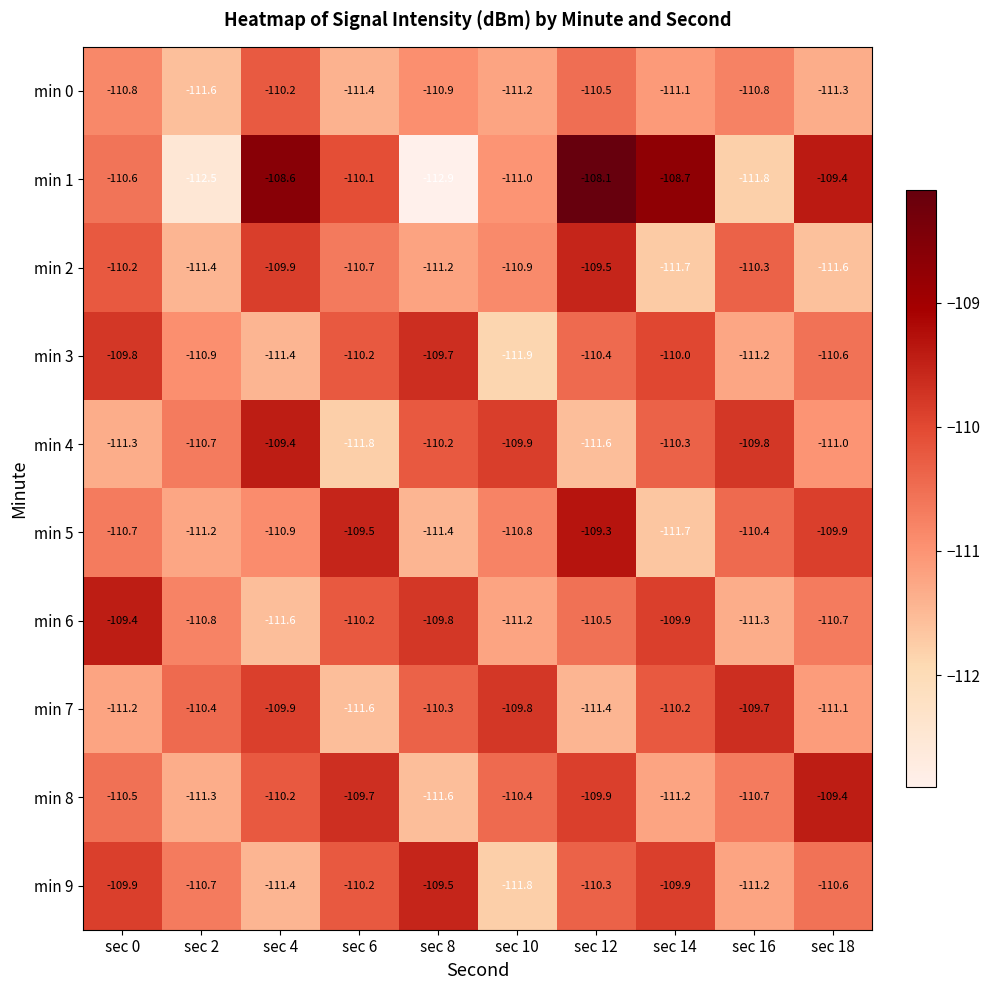

How many series are shown in this chart?

10